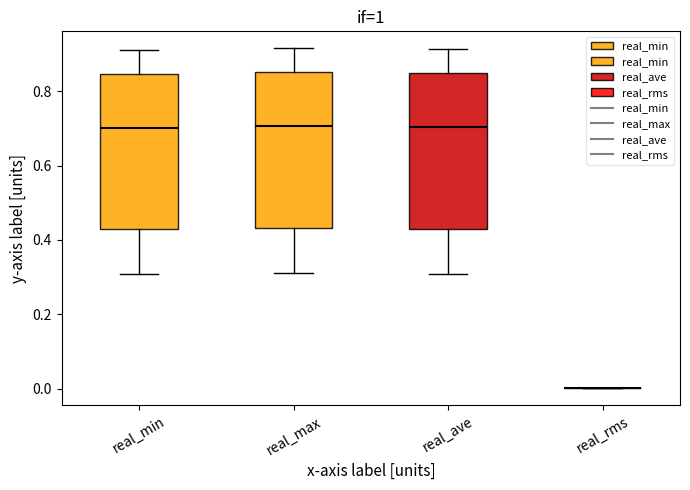

Reading left to right, read every box against the y-axis: the position of its median line, the range the box covers, and the ends of its whiskers. The values are not printed on the chart, so give them approximately, as read against the axis.

real_min: median 0.70, box 0.42 to 0.84, whiskers 0.30 to 0.90
real_max: median 0.70, box 0.44 to 0.86, whiskers 0.32 to 0.92
real_ave: median 0.70, box 0.42 to 0.84, whiskers 0.30 to 0.92
real_rms: box collapsed to a line at 0.00, whiskers 0.00 to 0.00